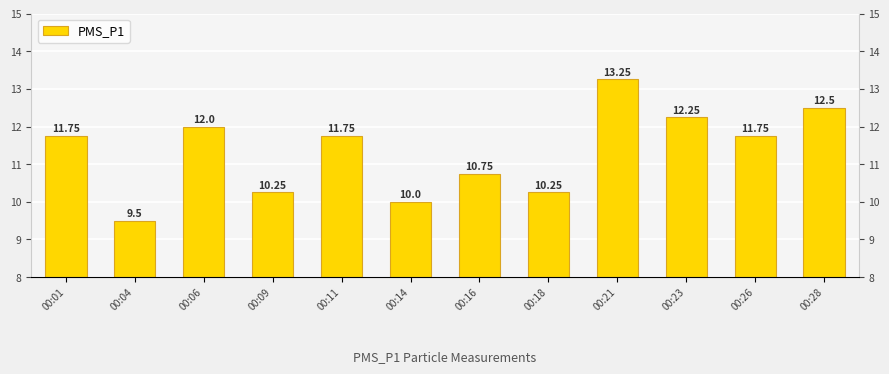

Rank the categories by value from lowest to highest.

00:04, 00:14, 00:09, 00:18, 00:16, 00:01, 00:11, 00:26, 00:06, 00:23, 00:28, 00:21